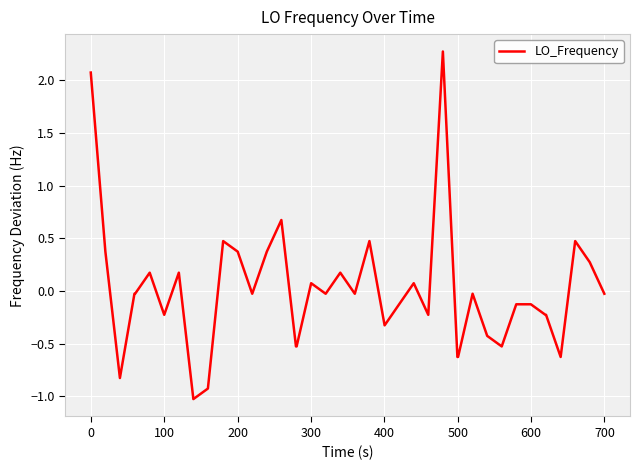

What is the greatest value displayed?

2.3